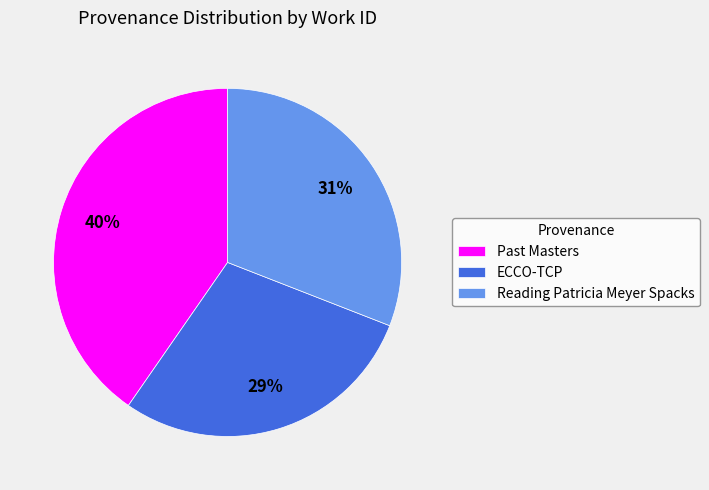

Rank the categories by value from lowest to highest.

ECCO-TCP, Reading Patricia Meyer Spacks, Past Masters